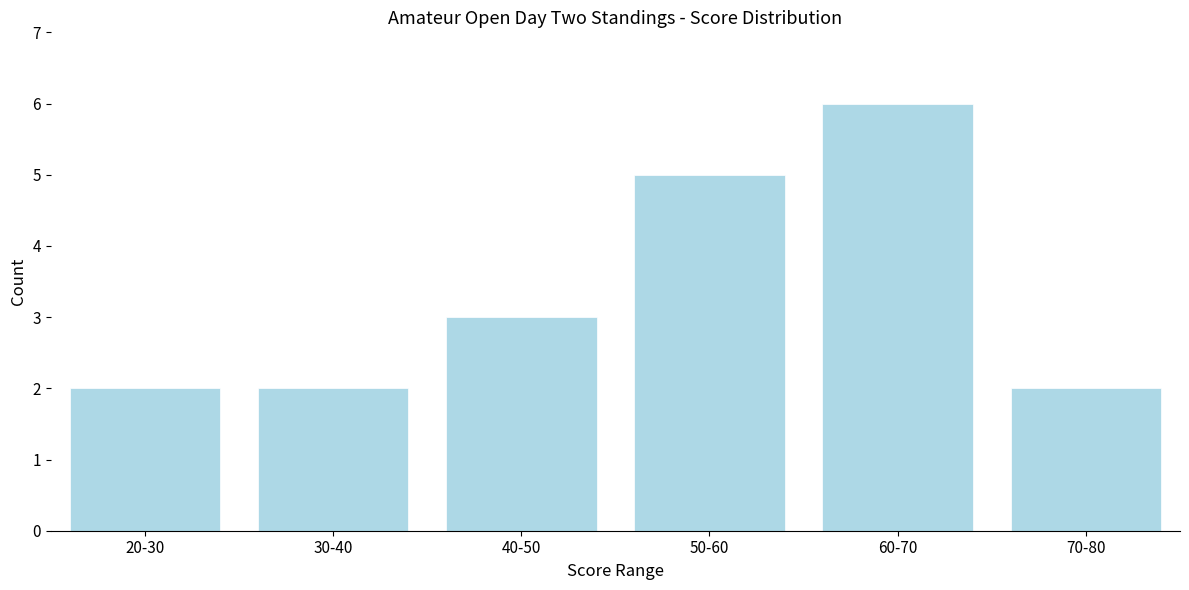

Reading left to right, extract all data points from this chart.

2	2	3	5	6	2